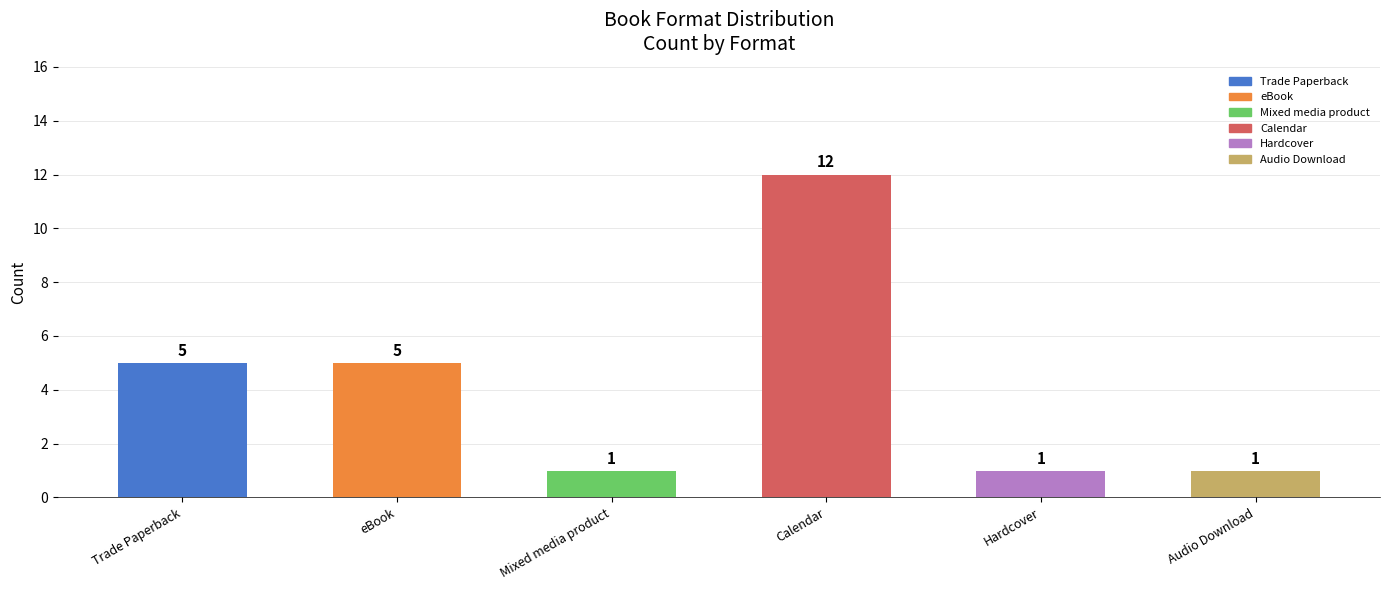

Reading left to right, what are all the values shown in this chart?

Trade Paperback=5	eBook=5	Mixed media product=1	Calendar=12	Hardcover=1	Audio Download=1